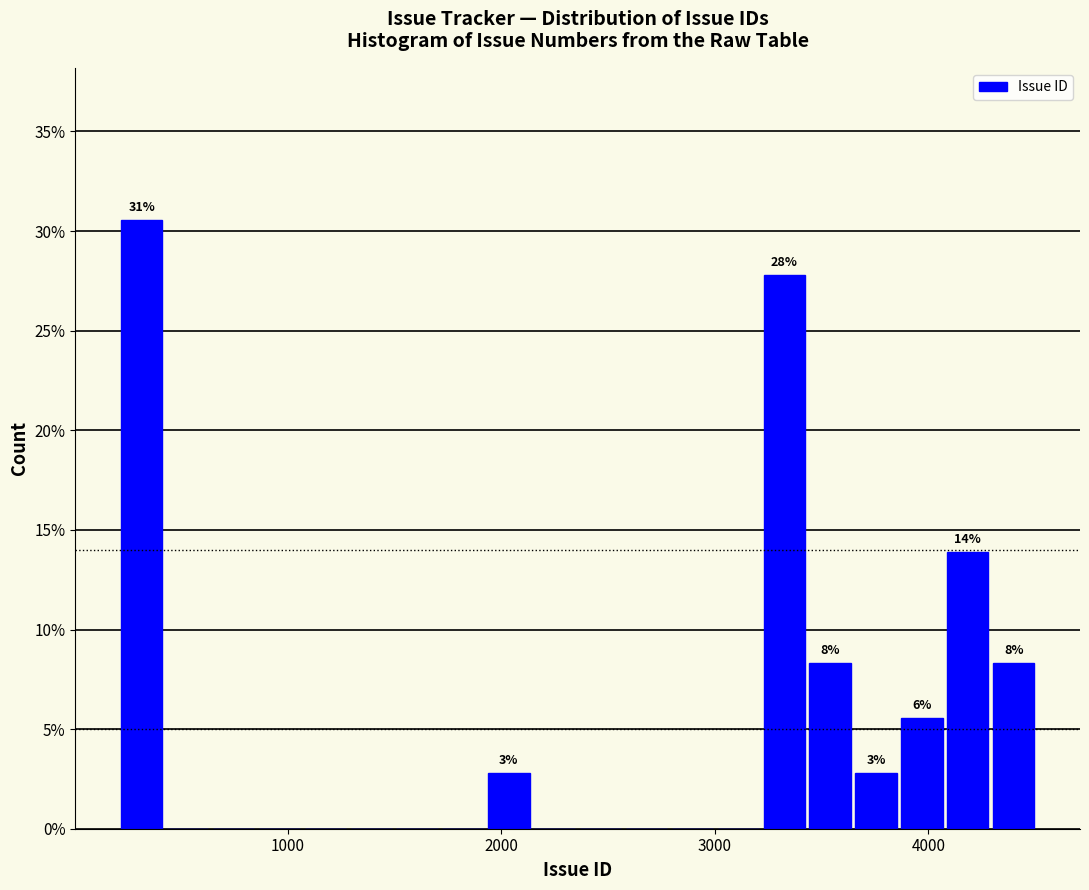

Around what value on the x-axis is the tallest bar? Give the approximate position of its centre, as read against the axis.

300